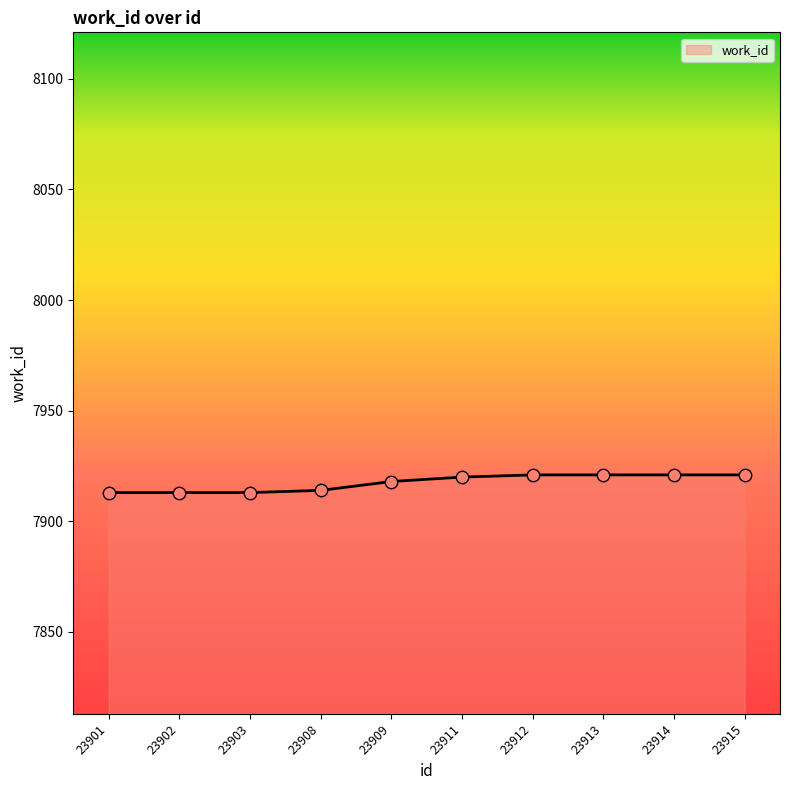

What is the ratio of the value at 23903 to the value at 23909?

1.0